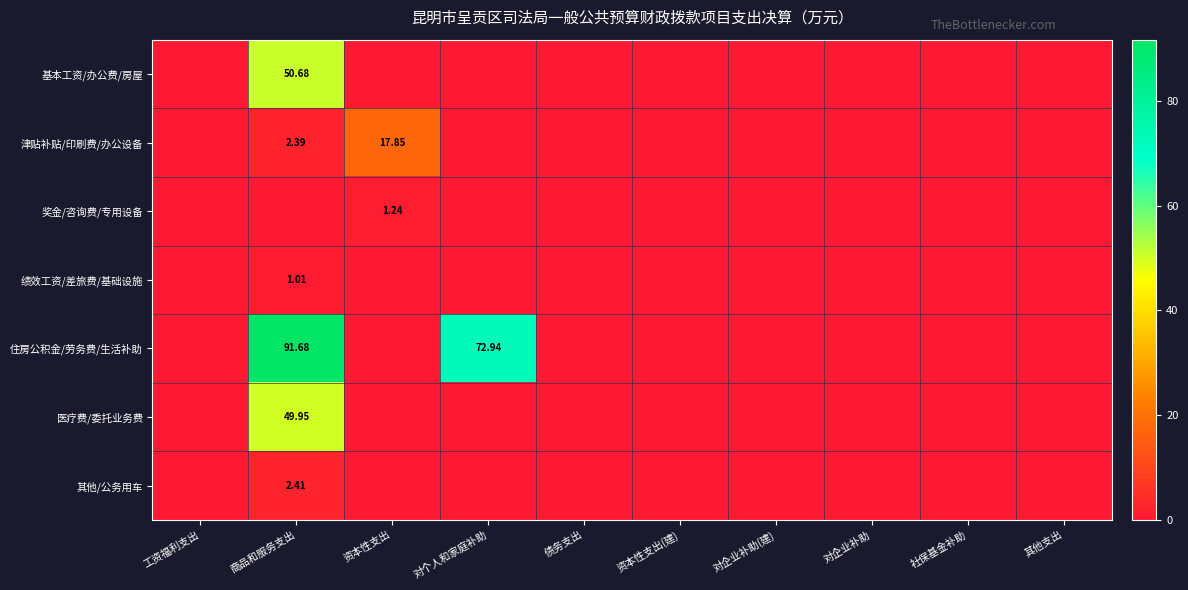

At which label is 医疗费/委托业务费 closest to 24?

工资福利支出